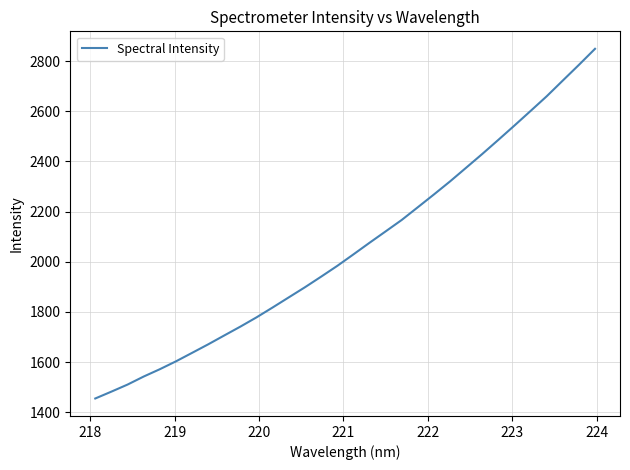

How many lines are shown in the chart?

1